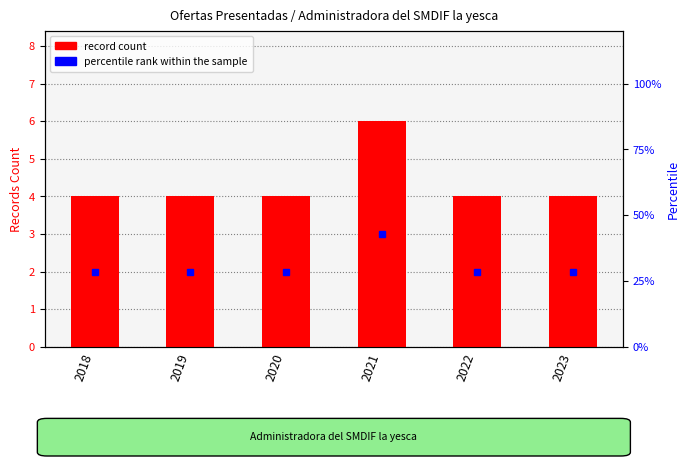

Where is the data nearest to the value 5?

2018